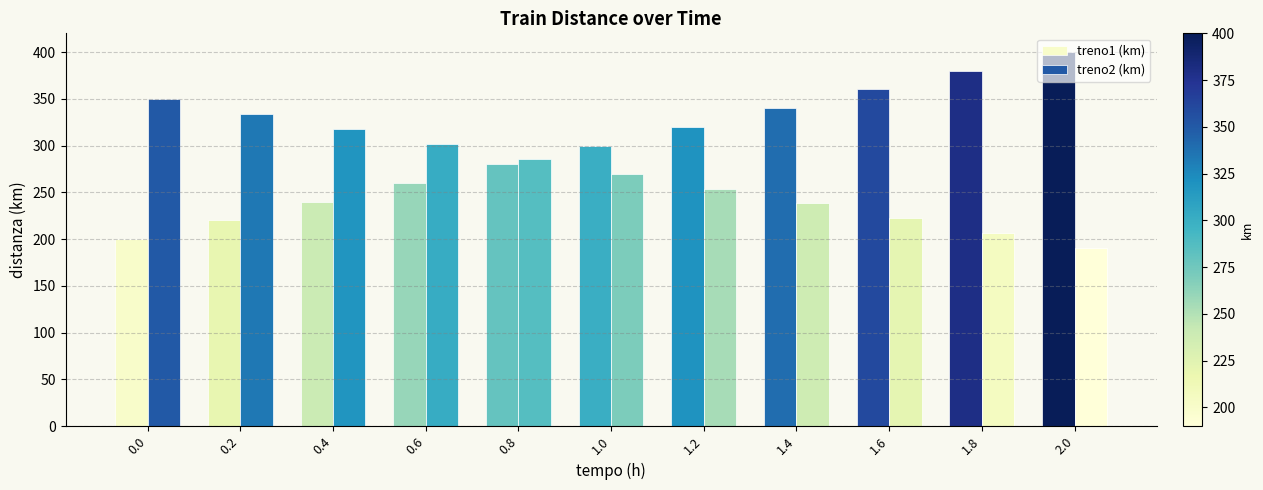

Which series changed the most between 0.2 and 1.4?

treno1 (km)